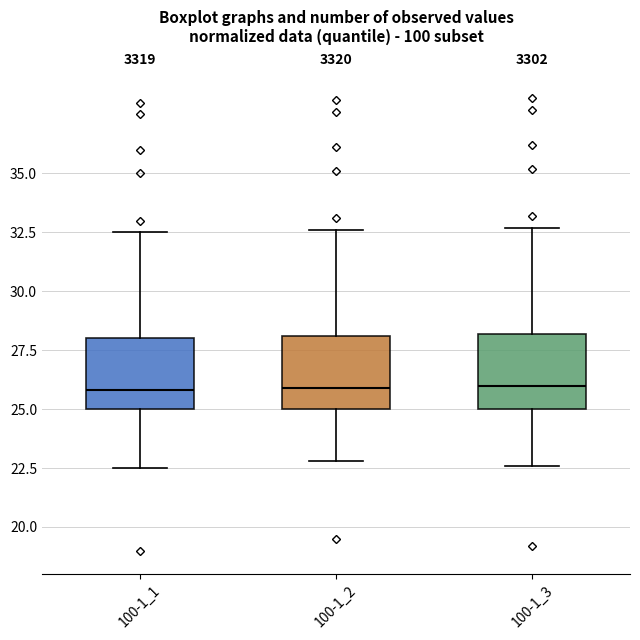

Reading left to right, transcribe this box plot: for each box, give where its median line is, the range the box spans, and where its two whiskers end, as read against the y-axis. The values are not printed on the chart, so give them approximately, as read against the axis.

100-1_1: median 26.0, box 25.0 to 28.0, whiskers 22.5 to 32.5
100-1_2: median 26.0, box 25.0 to 28.0, whiskers 23.0 to 32.5
100-1_3: median 26.0, box 25.0 to 28.0, whiskers 22.5 to 32.5